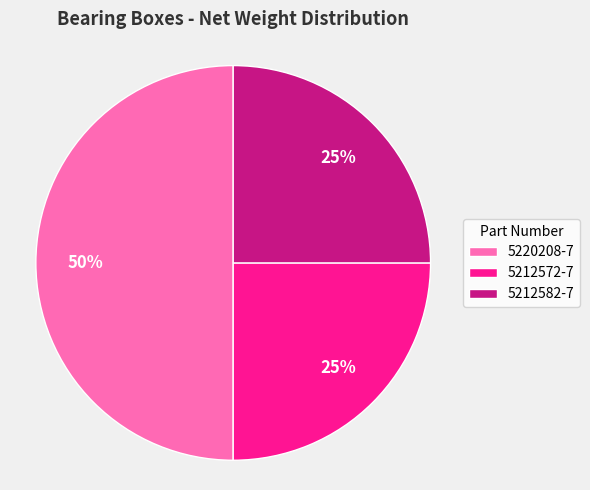

Is it true that 5212582-7 is 20% of the pie?

False